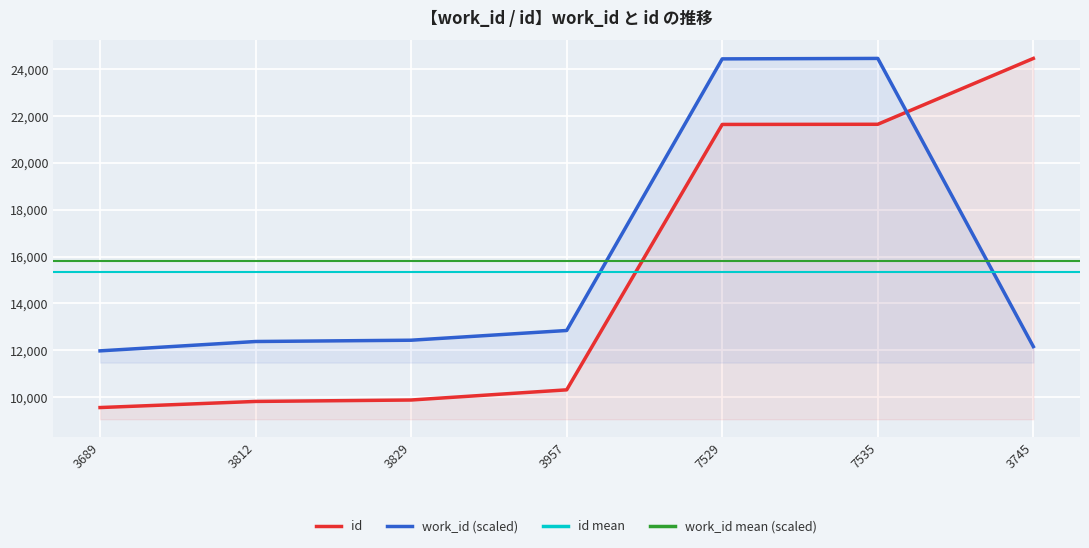

List the labels in order of work_id value, smallest first.

3689, 3745, 3812, 3829, 3957, 7529, 7535